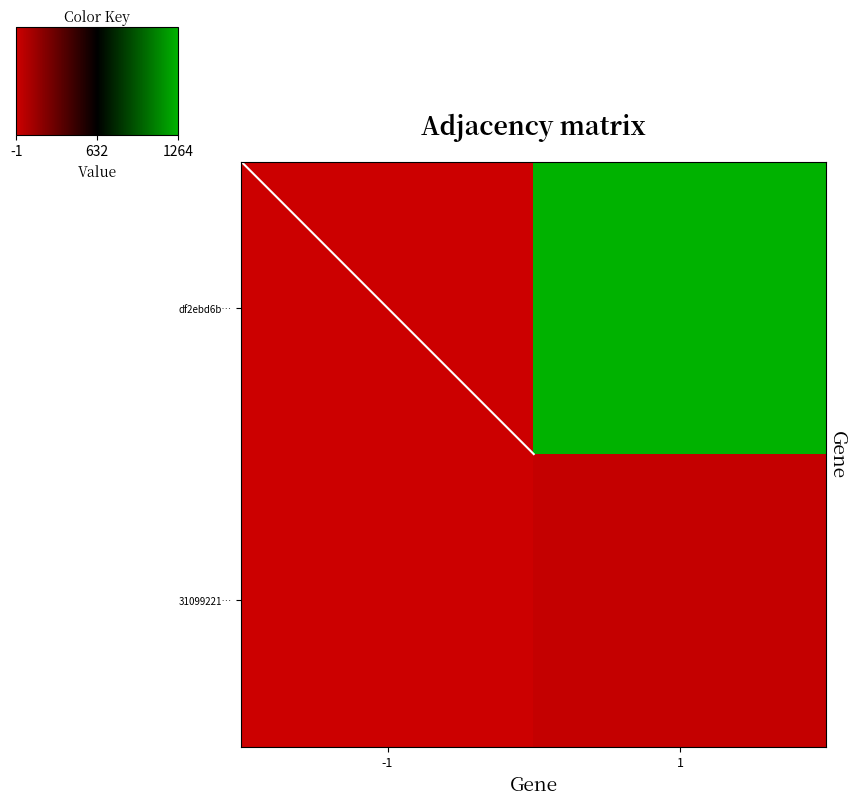

Which has a higher value, -1 or 1?

1